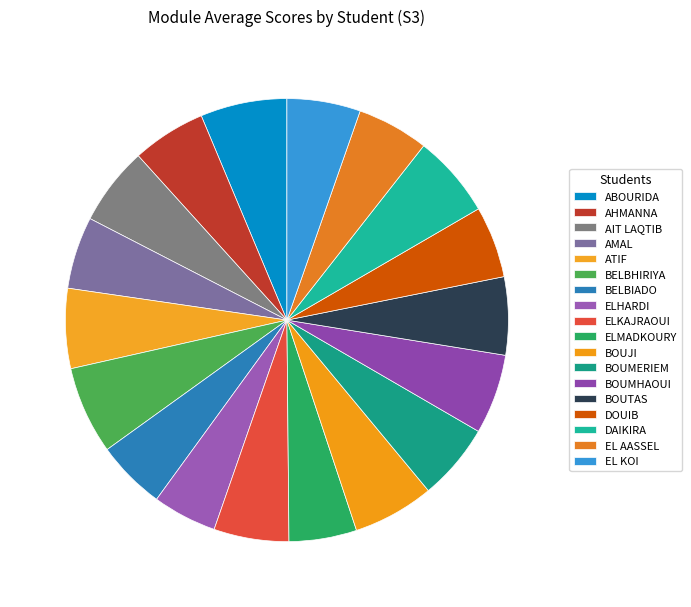

How many slices are in this pie chart?

18